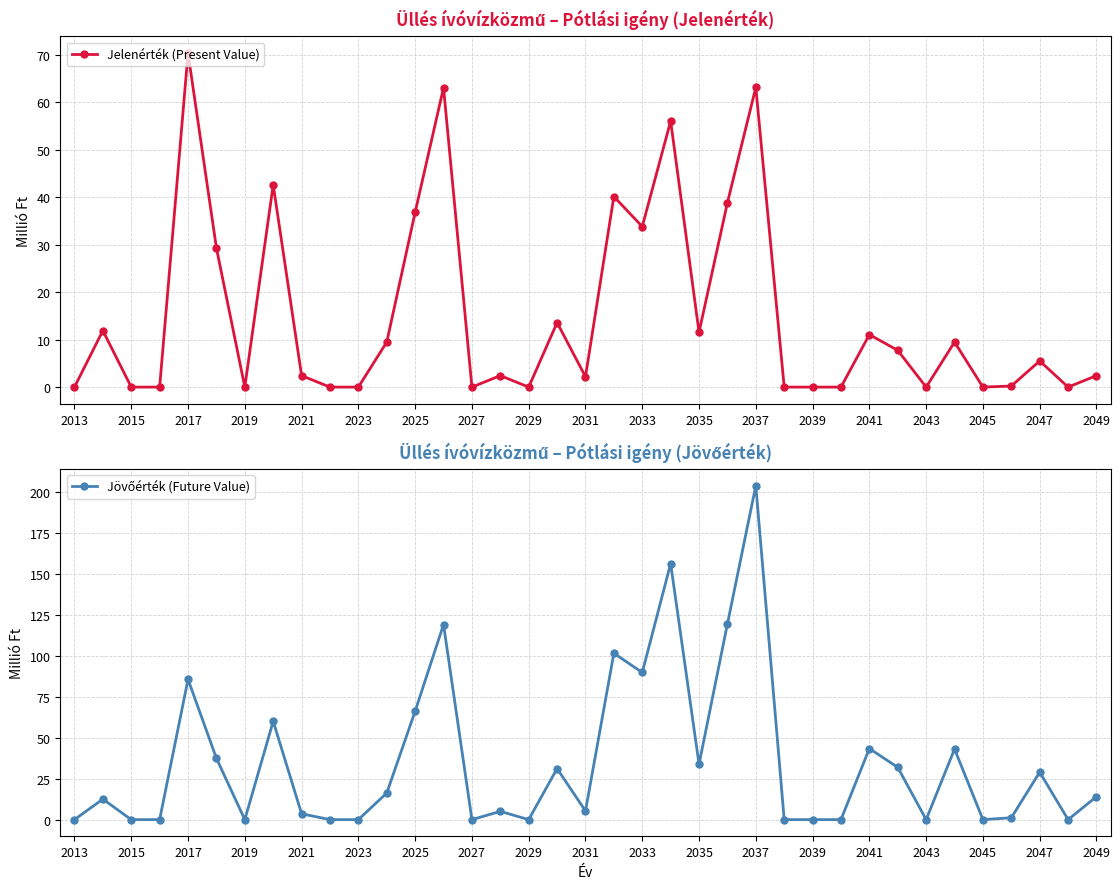

True or false: Jelenérték (Present Value) and Jövőérték (Future Value) cross at least once.

False